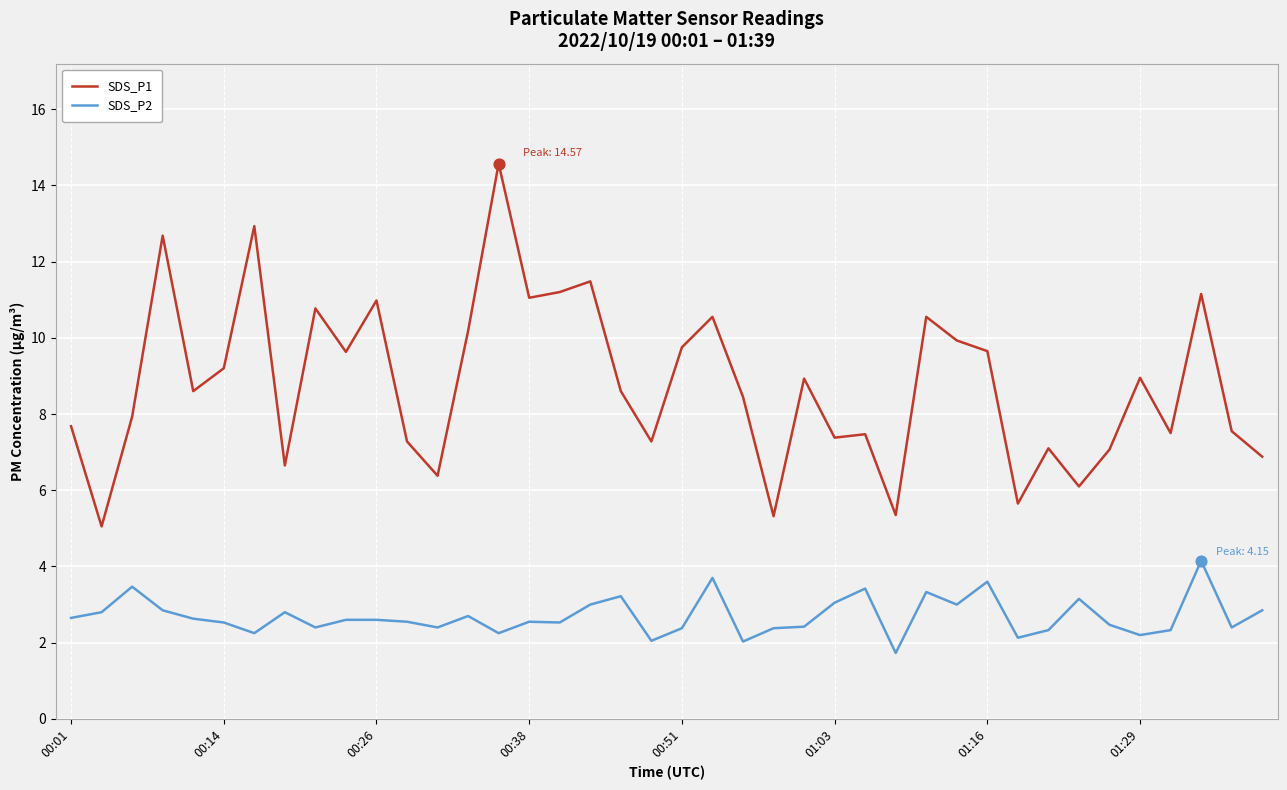

Which series has the largest range (max minus min)?

SDS_P1